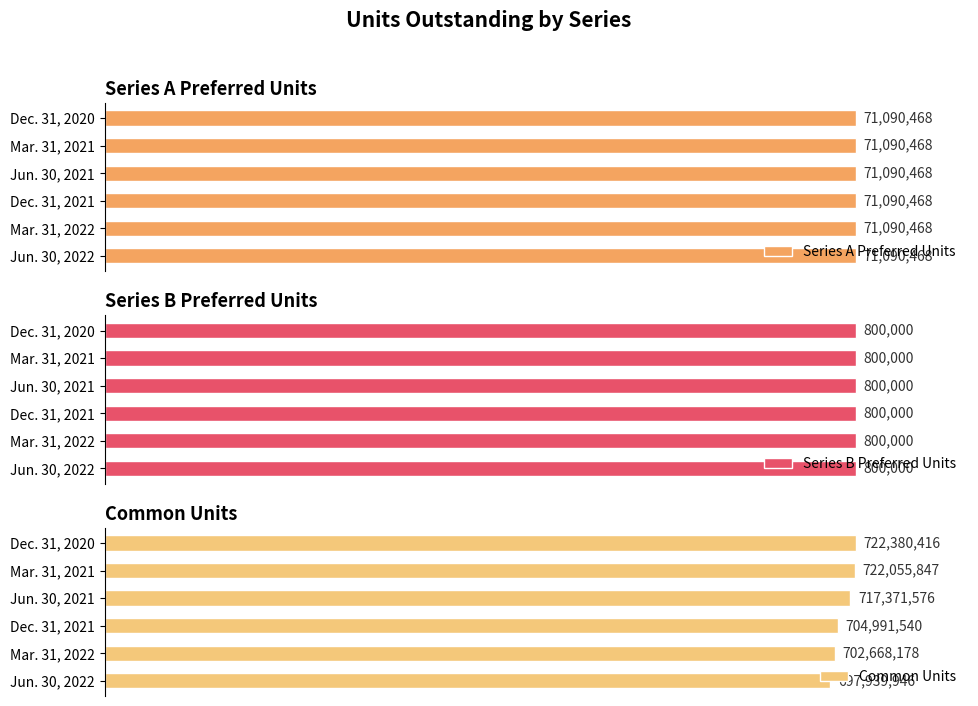

At how many categories does at least one series exceed 34175122?

6